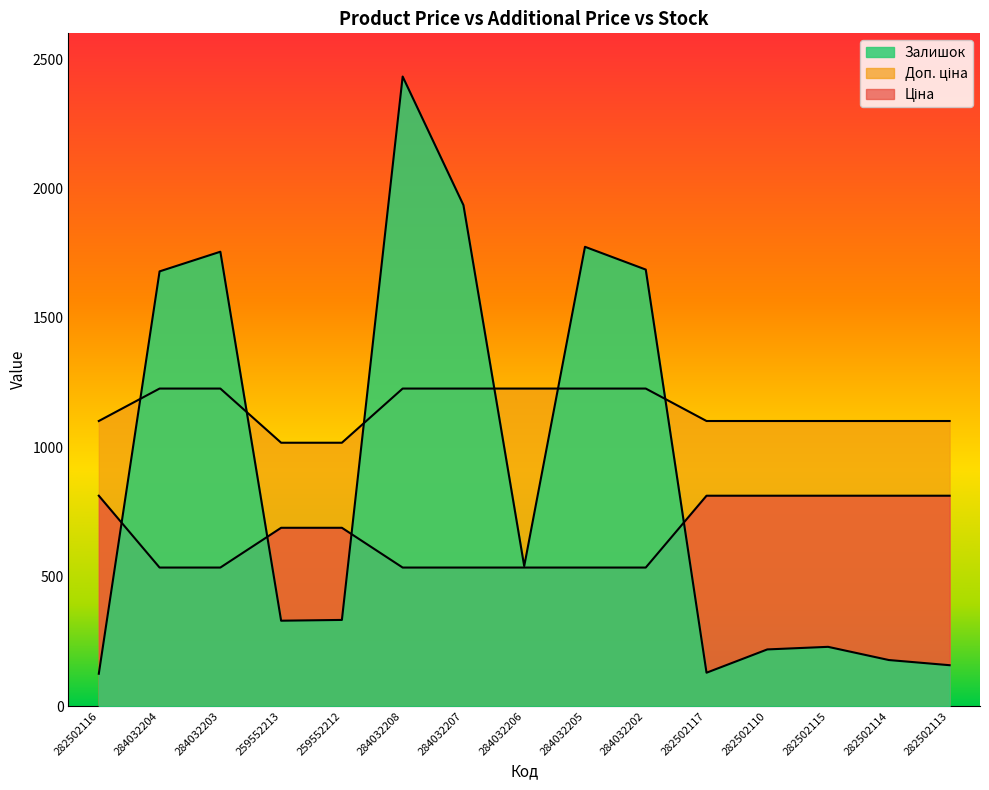

Is it true that Доп. ціна equals 1101.8 at 282502114?

True